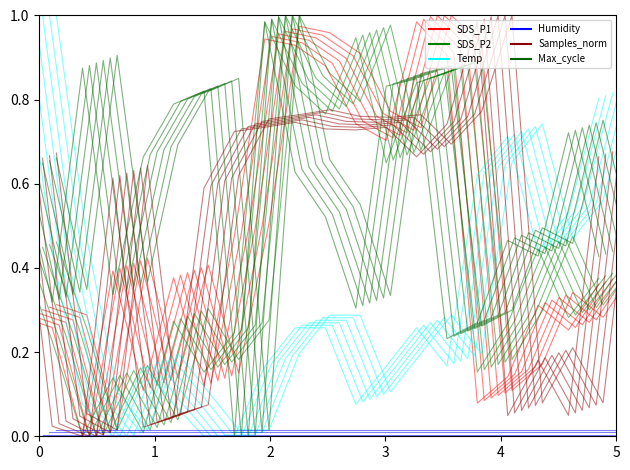

What is the difference between the maximum and minimum values in the SDS_P2 series?

1.0